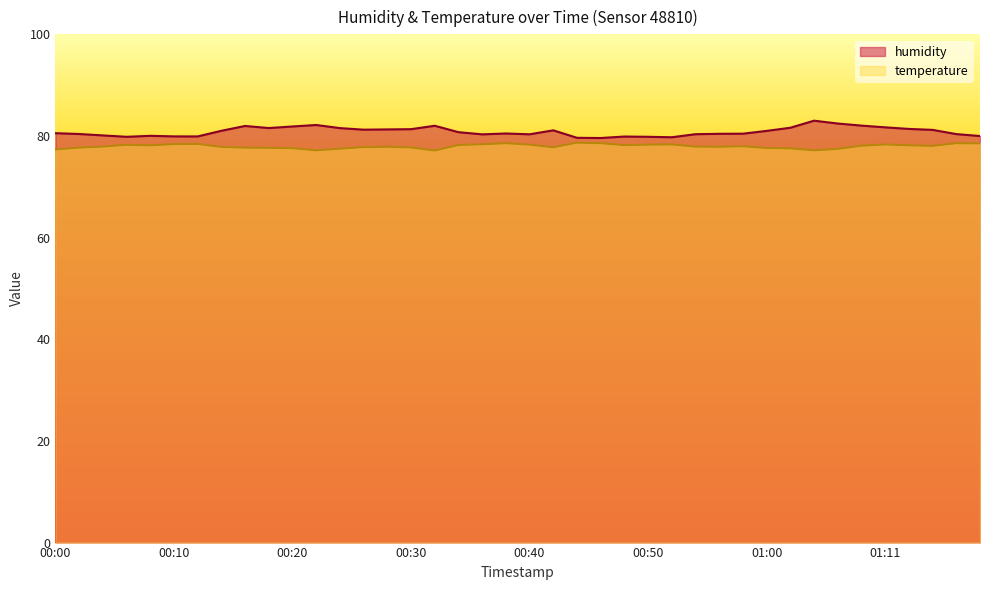

True or false: humidity and temperature cross at least once.

False